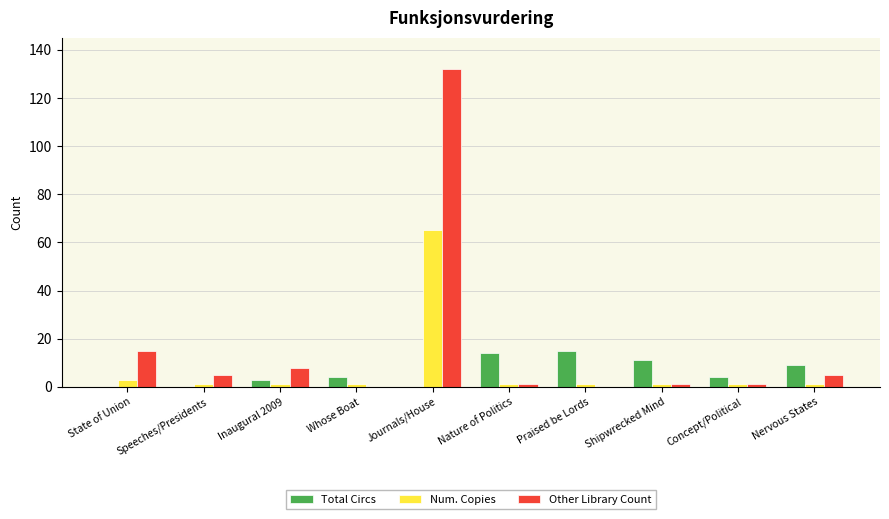

At which category is the sum across all series the highest?

Journals/House